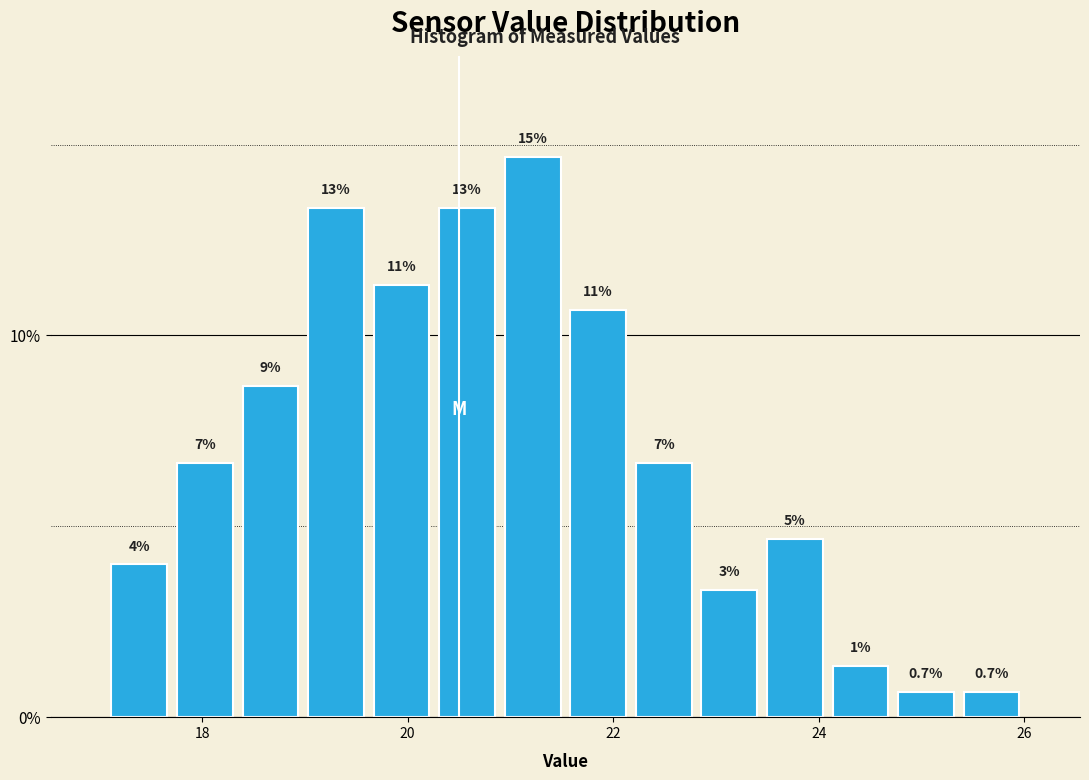

Read against the x-axis, roughly where is the centre of the tallest bar?

21.2